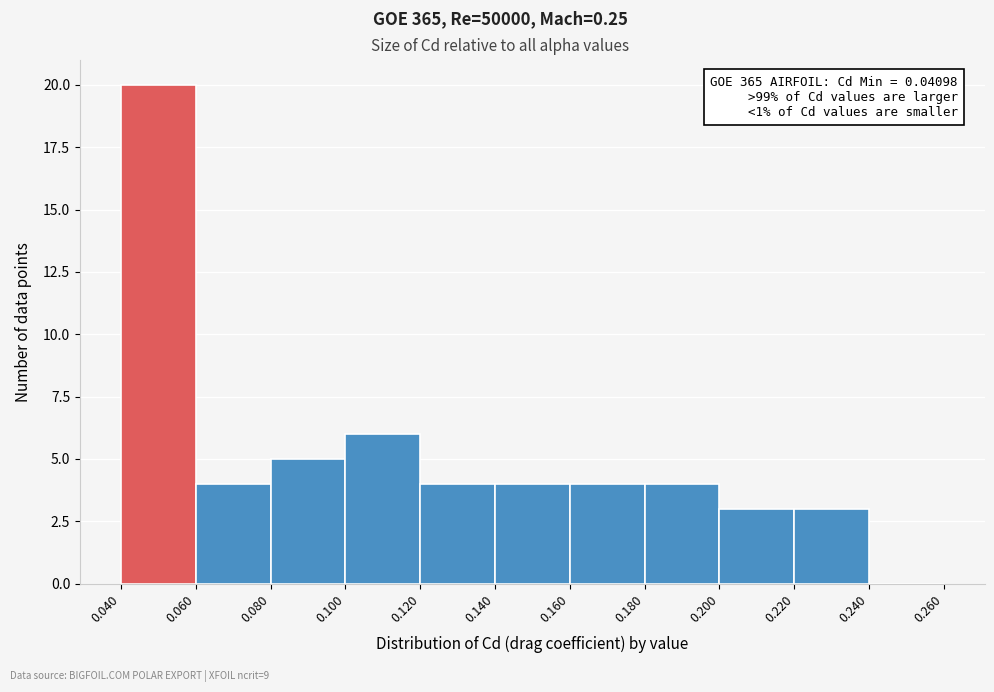

Which range on the x-axis has the tallest bar?

0.040 to 0.060